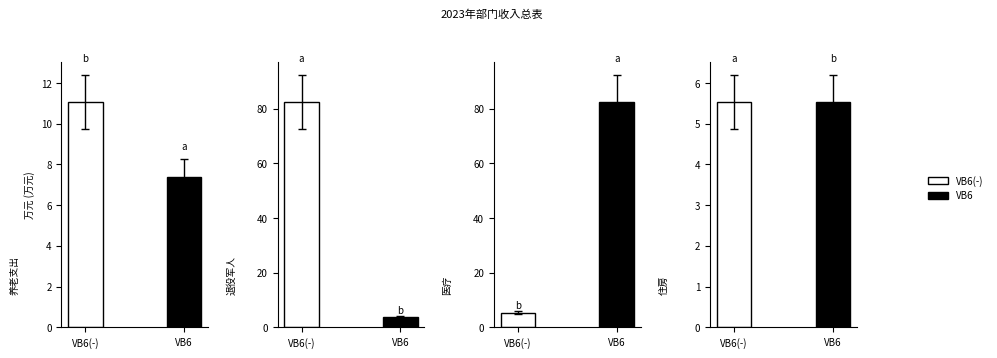

At which category does the chart reach its peak across all series?

退役军人管理事务